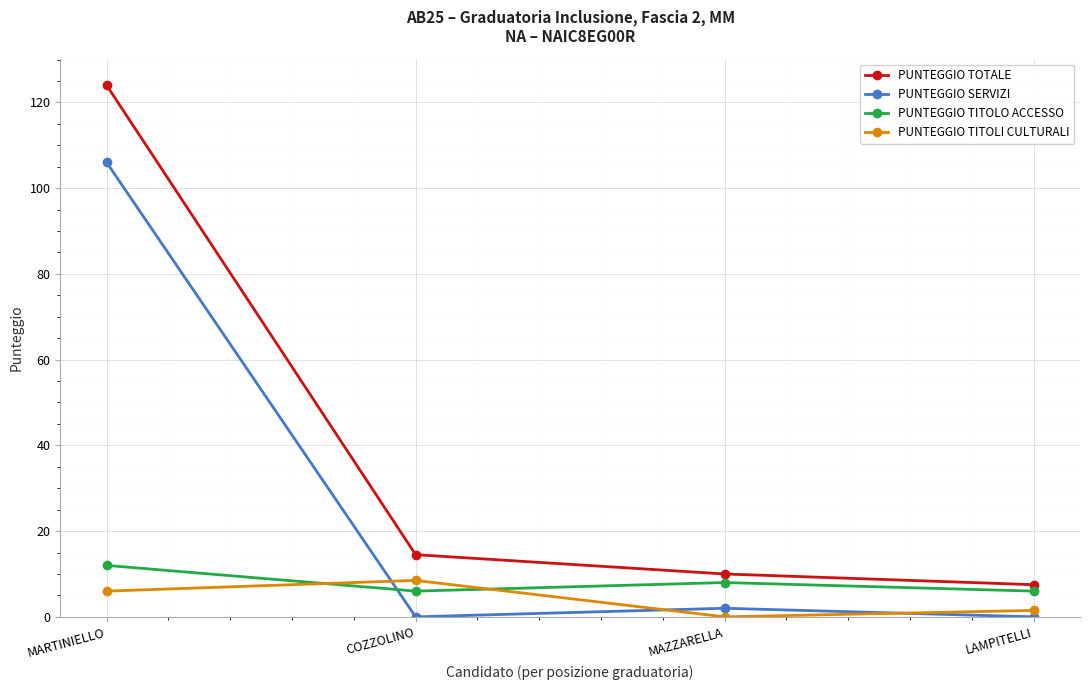

How many interior local peaks does the PUNTEGGIO TITOLI CULTURALI series have?

1